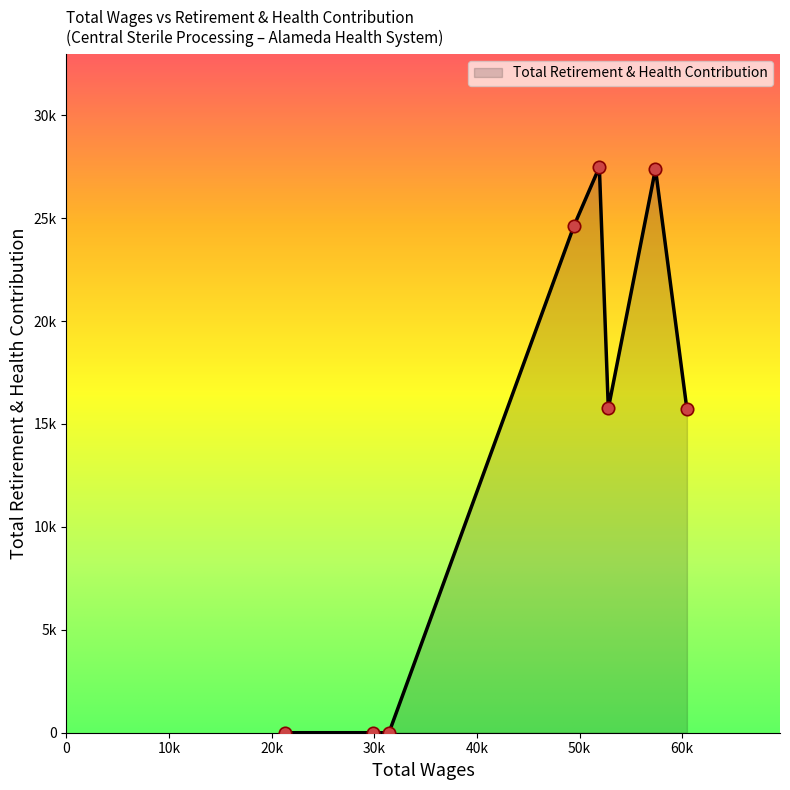

Does the chart have visible grid lines?

No